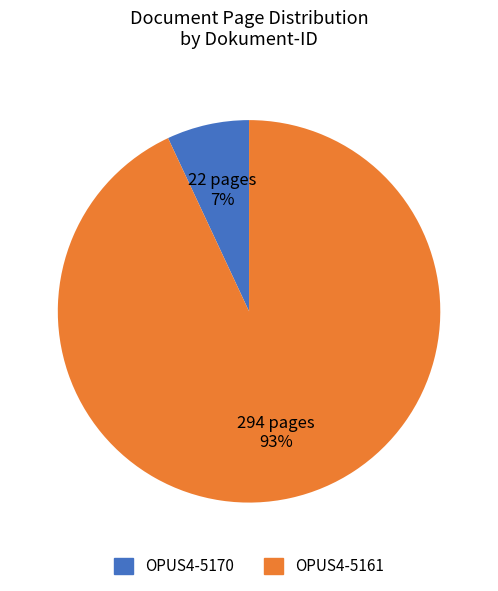

To the nearest percent, what is the difference between the largest and smallest slice percentages?

86%